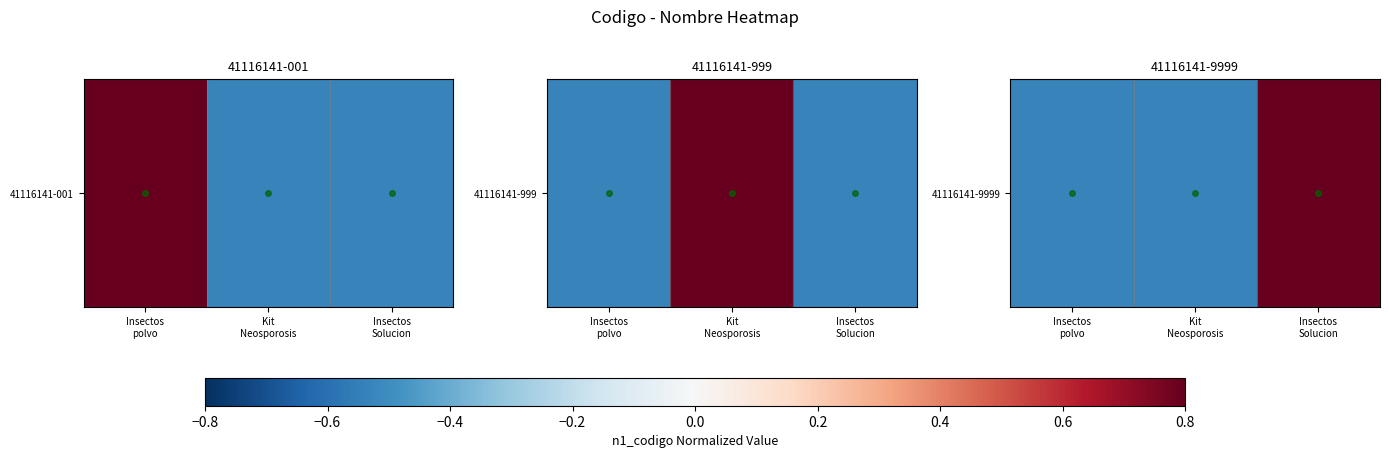

Rank the categories by value from lowest to highest.

Insectos
polvo, Kit
Neosporosis, Insectos
Solucion